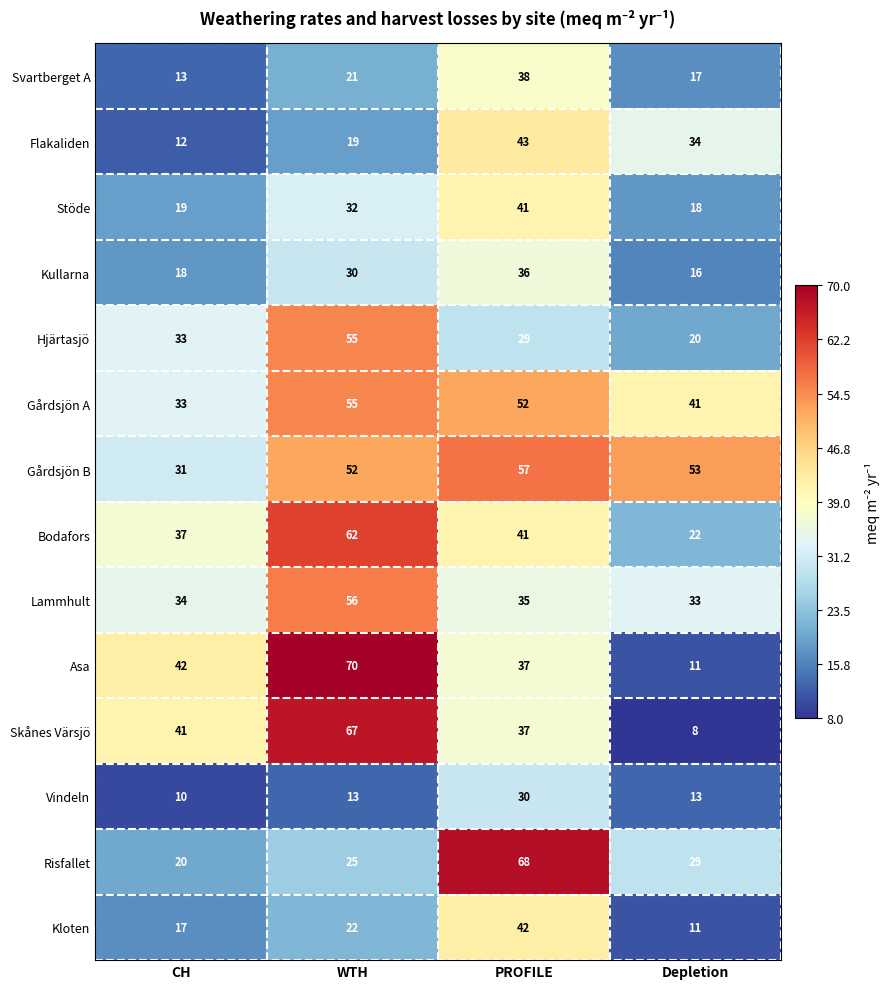

Where is Flakaliden nearest to the value 27?

Depletion